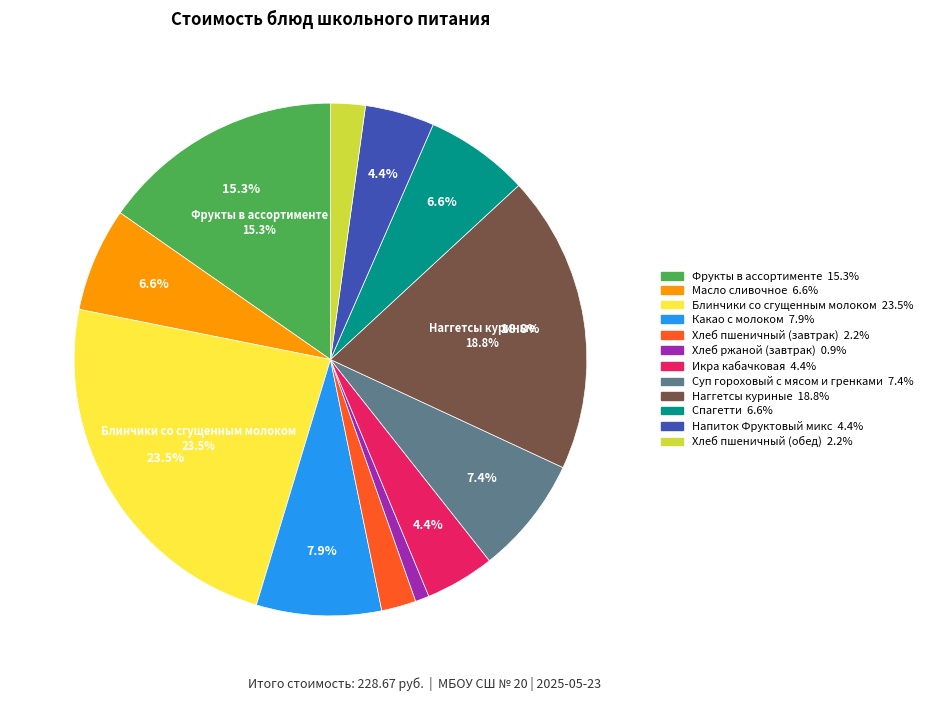

What is the ratio of the value at Икра кабачковая to the value at Хлеб пшеничный (завтрак)?

2.0